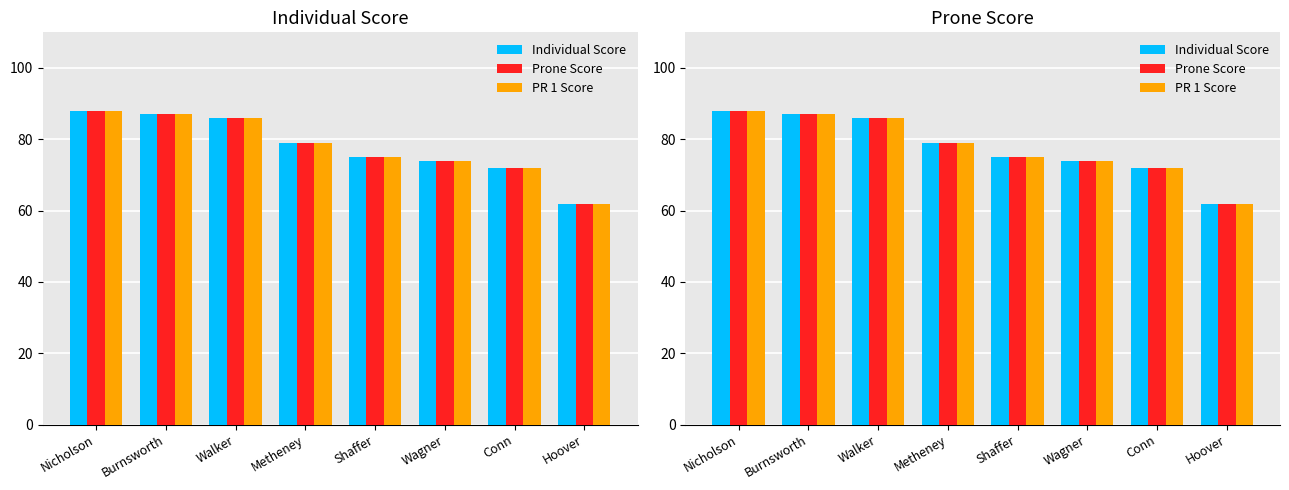

How many categories are shown in the chart?

8